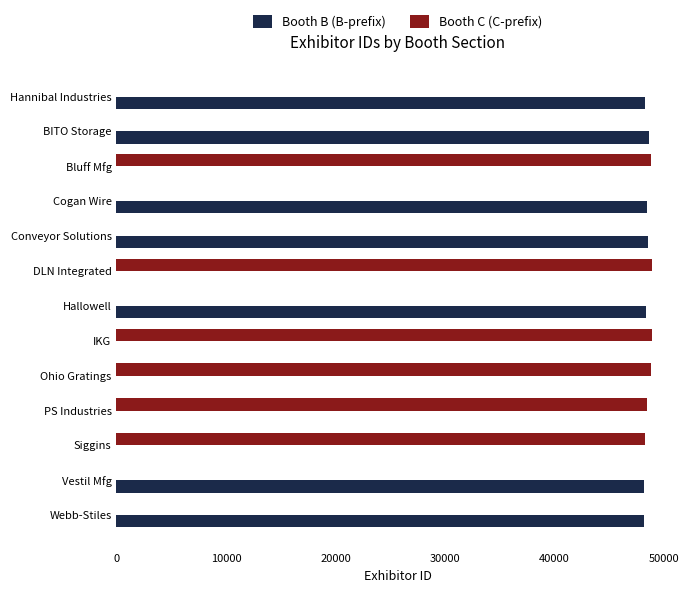

What is the average value of the Booth B (B-prefix) series?

26034